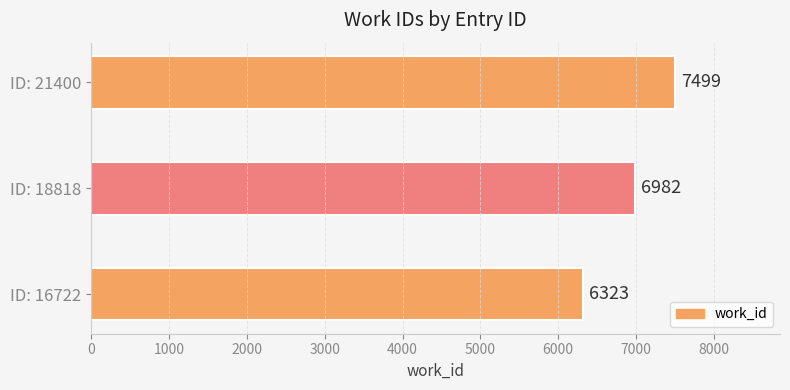

Reading top to bottom, what are all the values shown in this chart?

7499	6982	6323